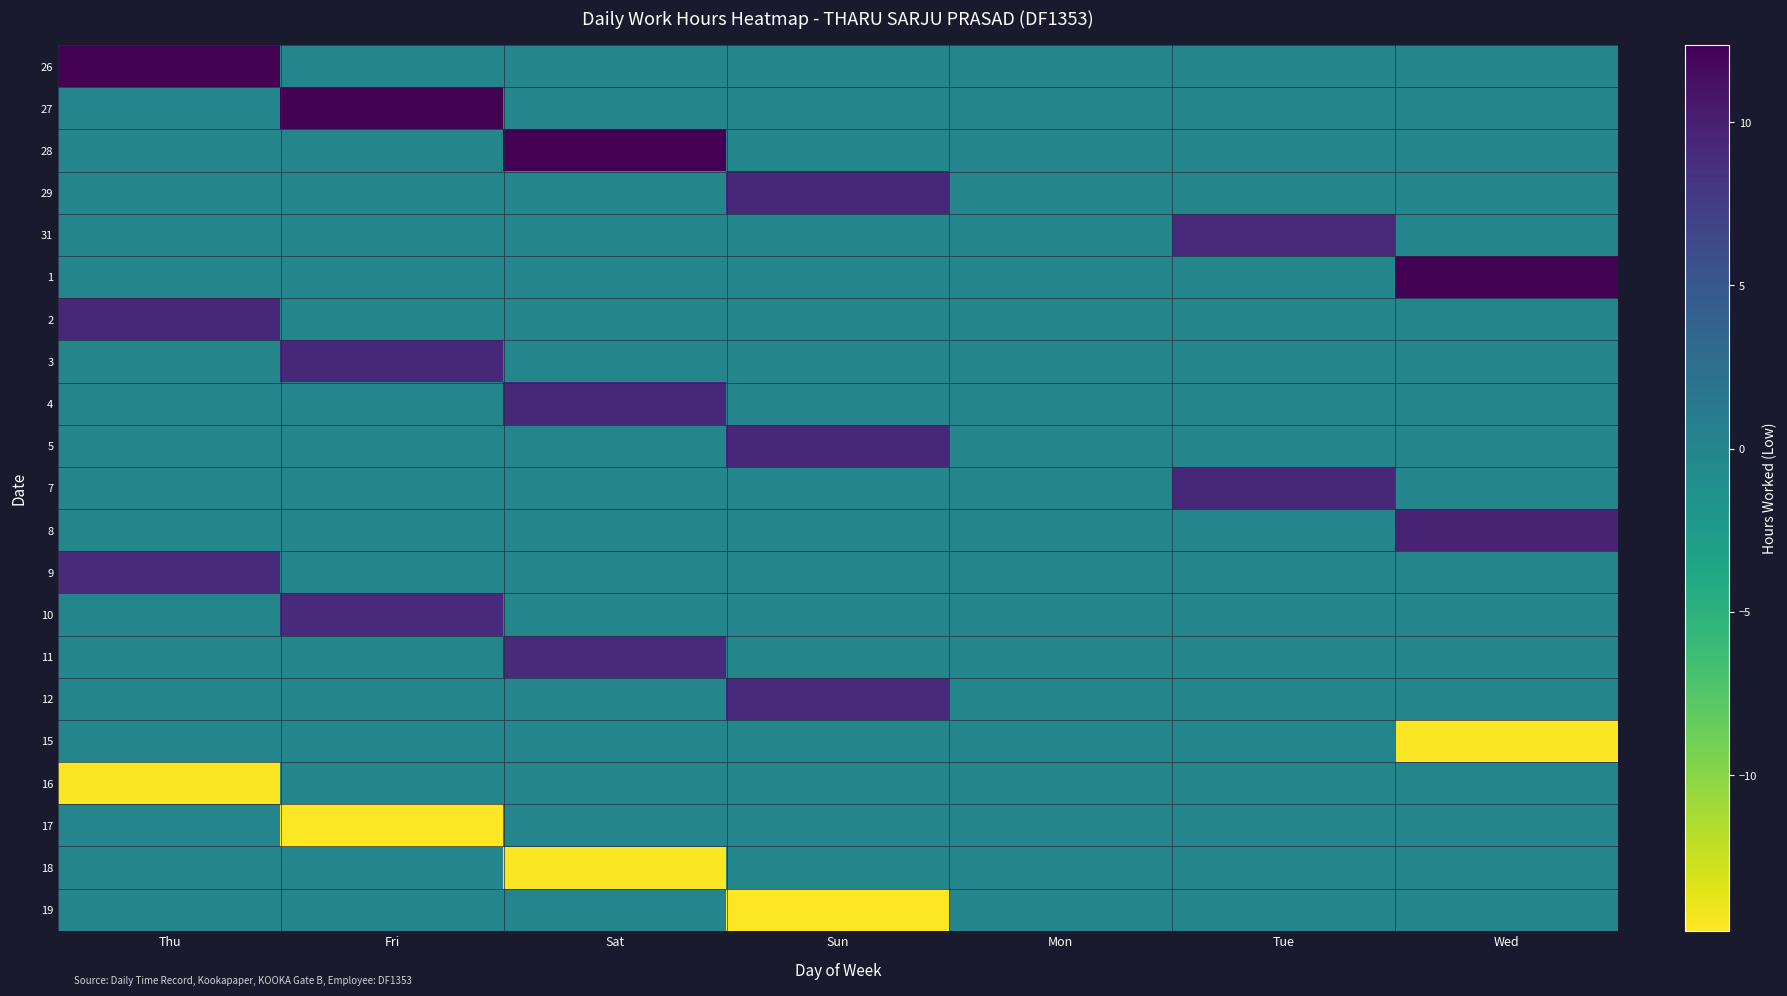

What is the total value across all series at Fri?

15.9